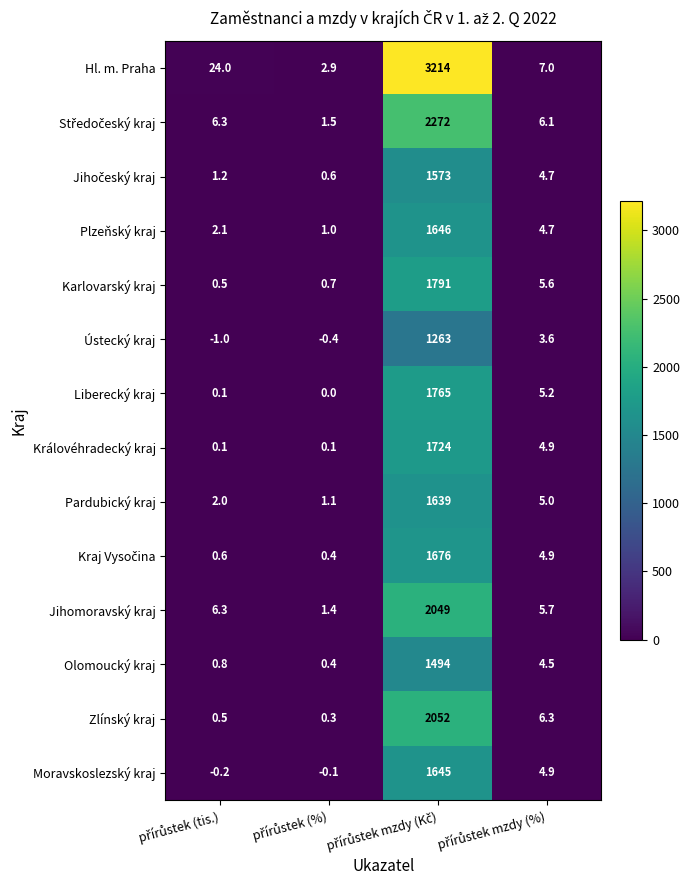

What is the sum of all Zlínský kraj values?

2059.1